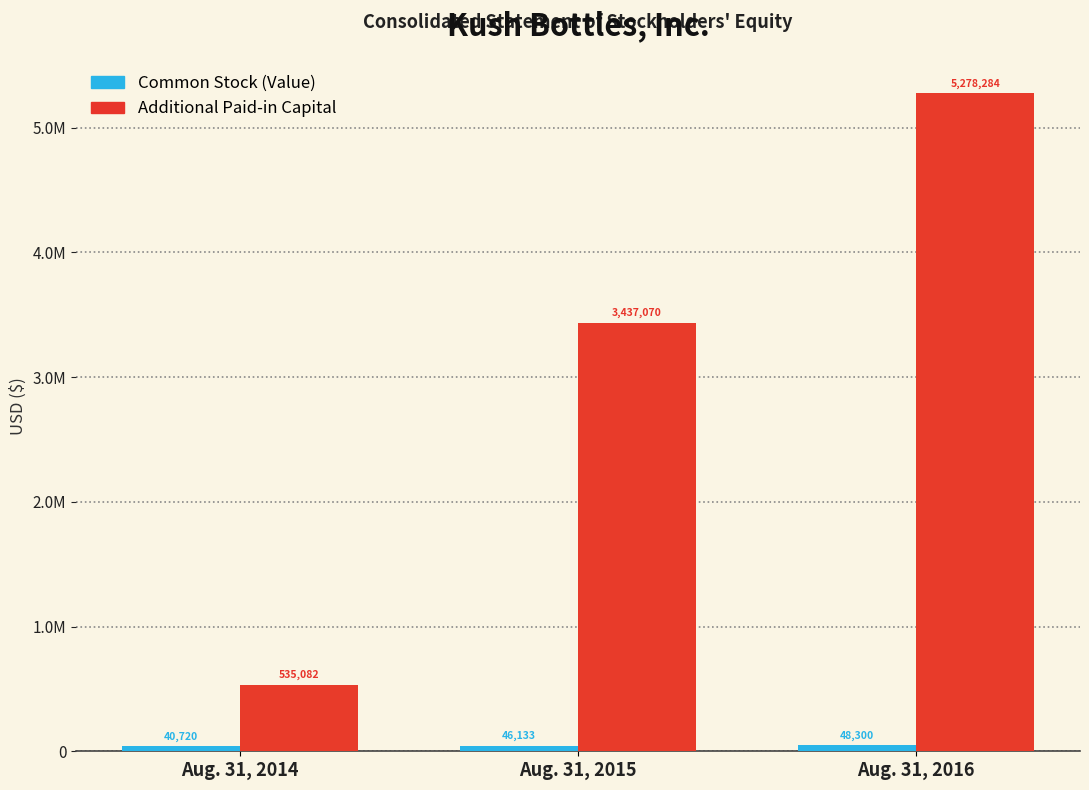

Are the bars grouped side by side (vs. stacked)?

Yes